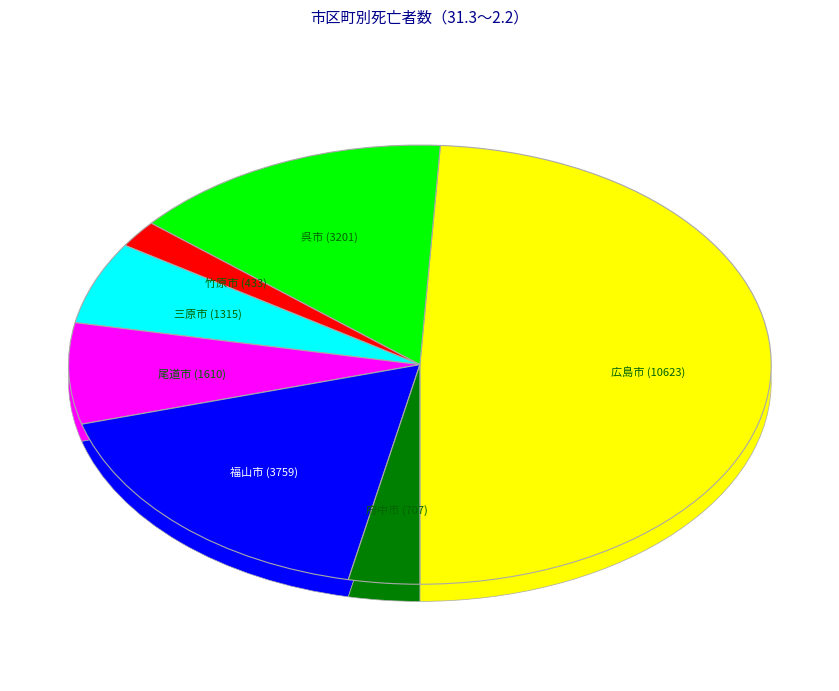

True or false: 府中市 accounts for 3% of the total.

True